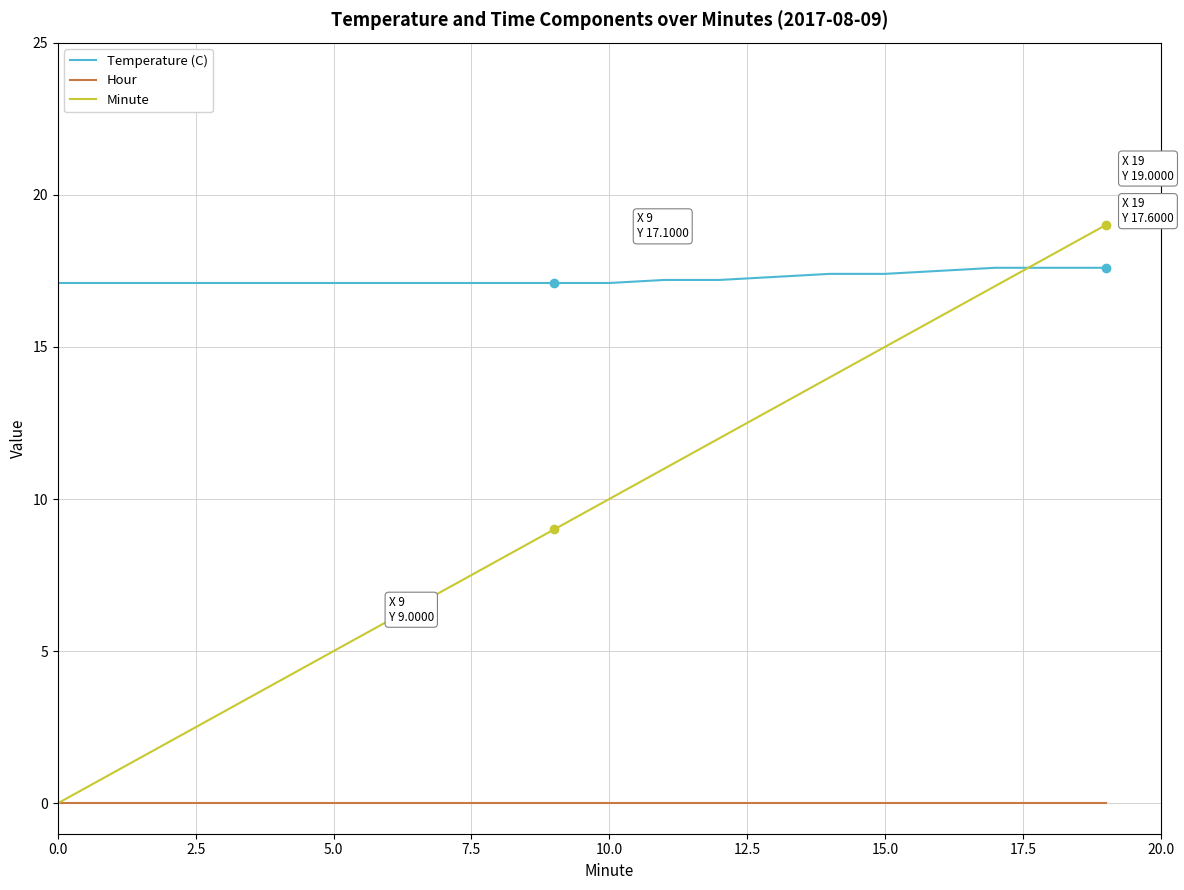

Which series has the largest range (max minus min)?

Minute